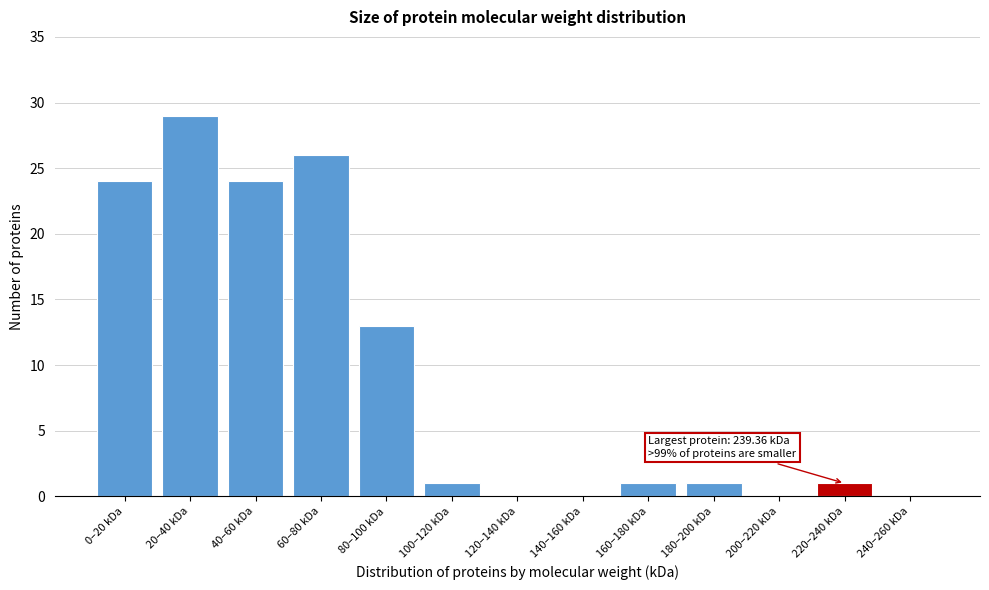

Reading right to left, what are all the values shown in this chart?

240–260 kDa=0	220–240 kDa=1	200–220 kDa=0	180–200 kDa=1	160–180 kDa=1	140–160 kDa=0	120–140 kDa=0	100–120 kDa=1	80–100 kDa=13	60–80 kDa=26	40–60 kDa=24	20–40 kDa=29	0–20 kDa=24